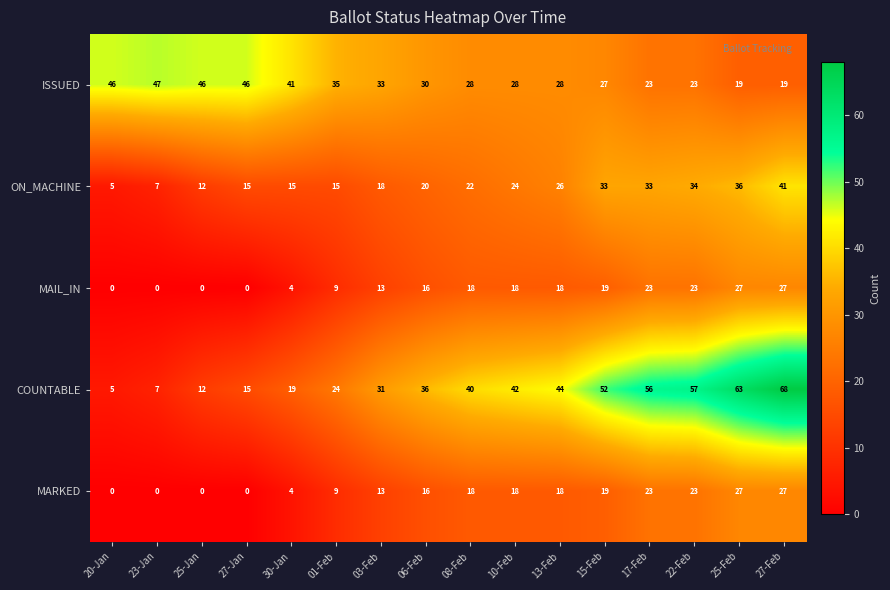

List the labels in order of COUNTABLE value, smallest first.

20-Jan, 23-Jan, 25-Jan, 27-Jan, 30-Jan, 01-Feb, 03-Feb, 06-Feb, 08-Feb, 10-Feb, 13-Feb, 15-Feb, 17-Feb, 22-Feb, 25-Feb, 27-Feb